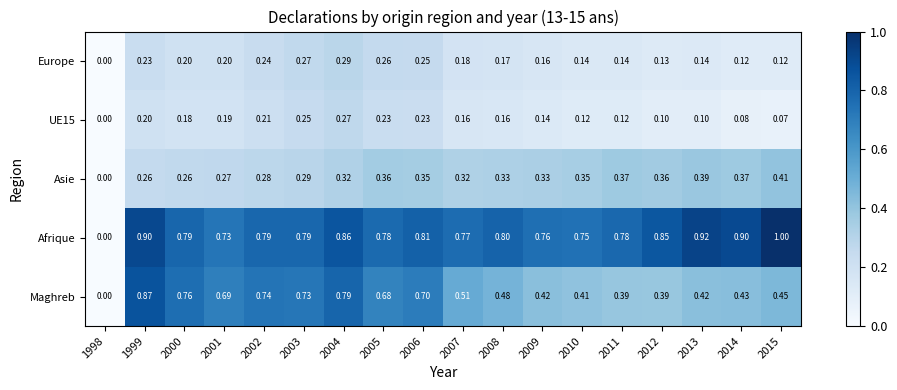

Which series has the largest range (max minus min)?

Afrique